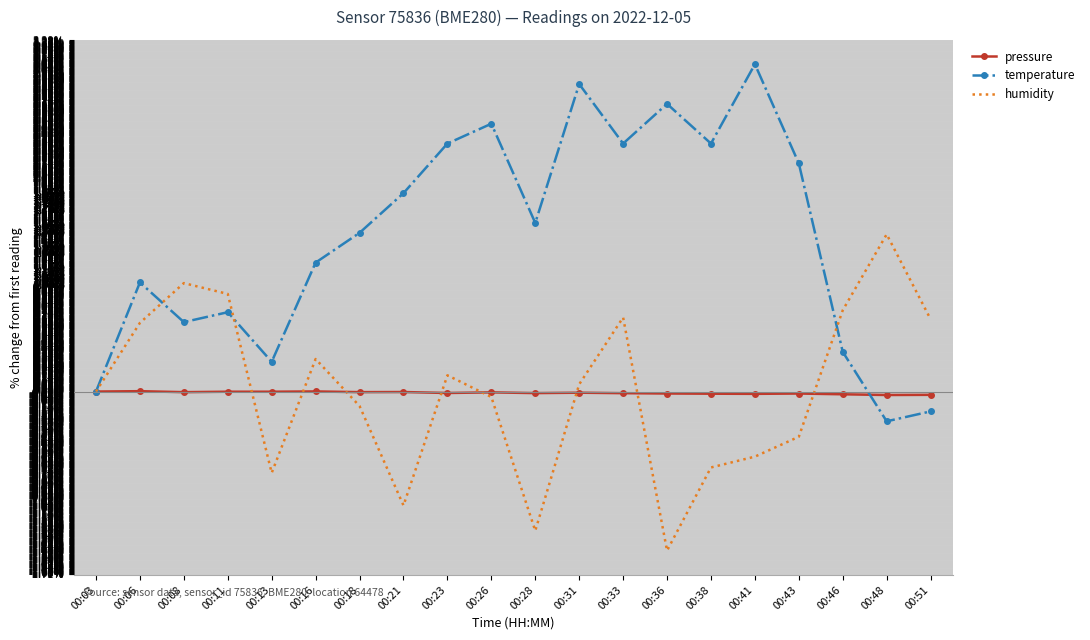

At which label is humidity closest to 0?

00:03